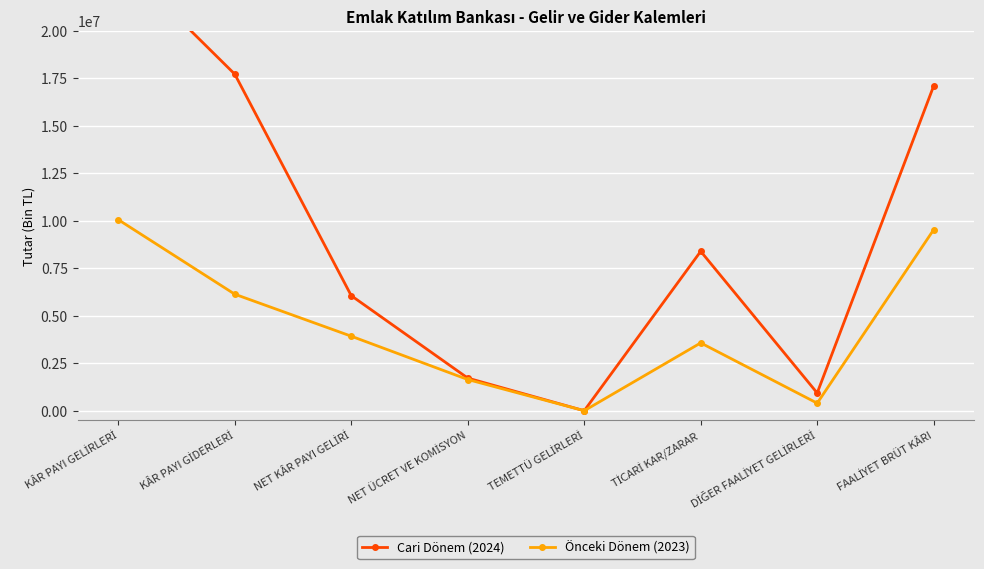

Is it true that Önceki Dönem (2023) equals 850163 at NET ÜCRET VE KOMİSYON?

False